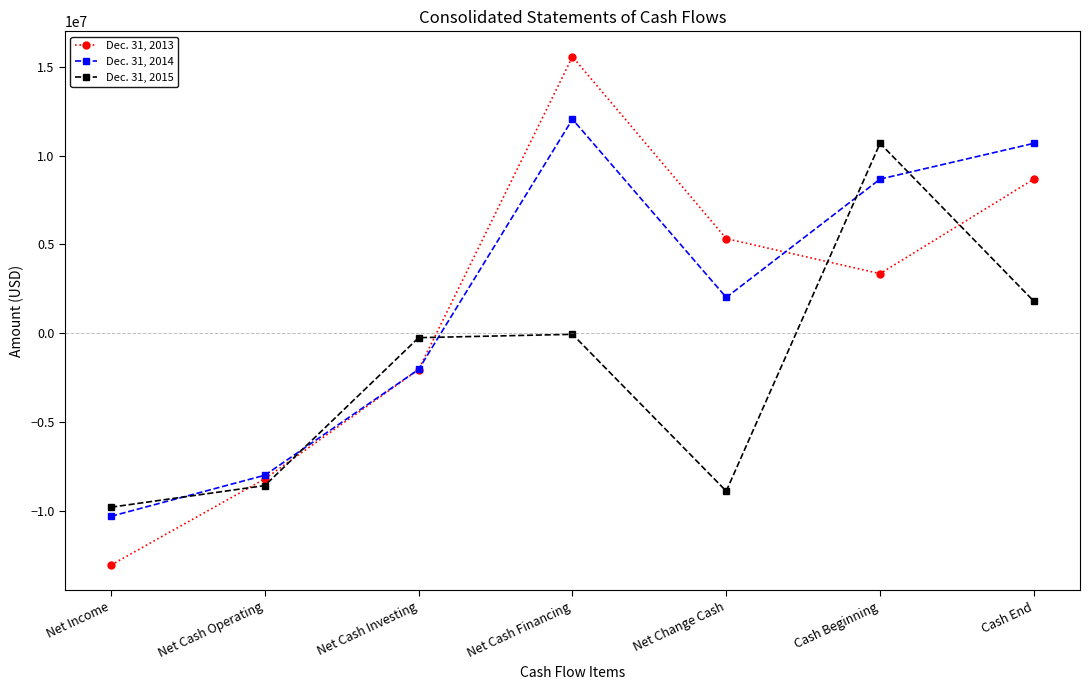

At which label is Dec. 31, 2013 closest to 1258691?

Cash Beginning